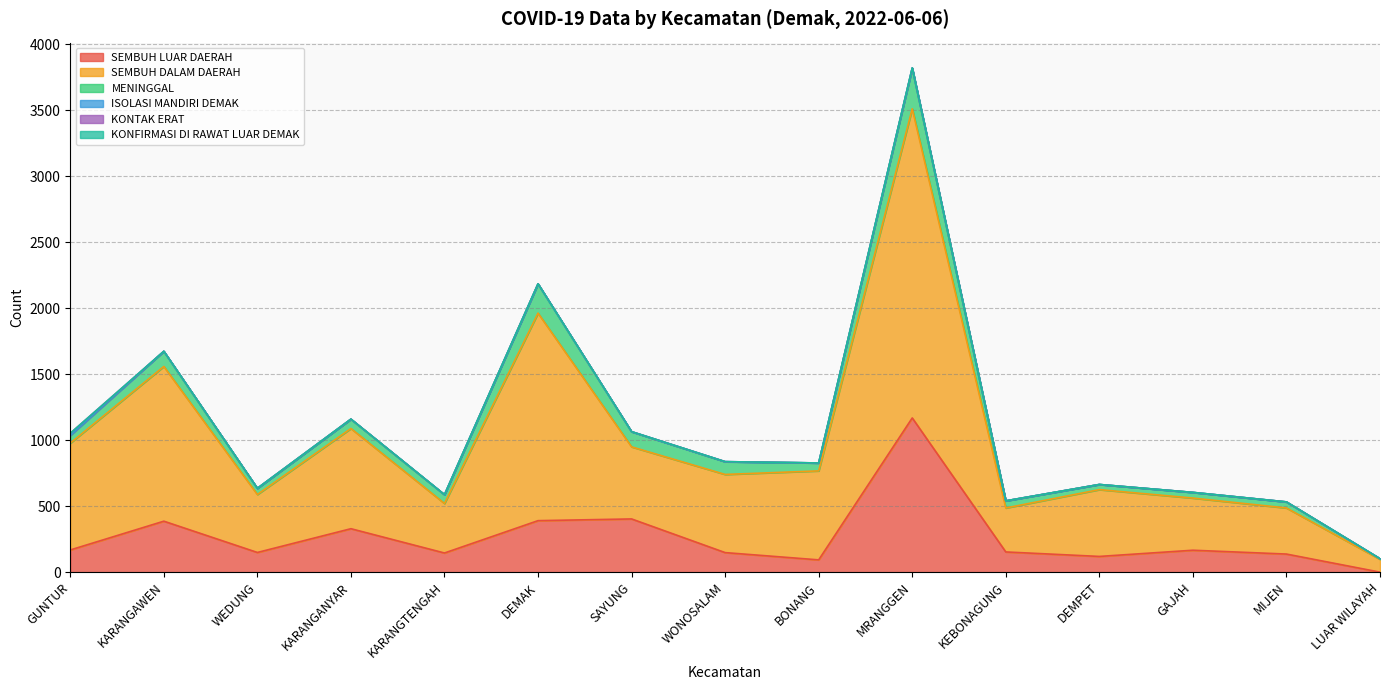

True or false: SEMBUH LUAR DAERAH and ISOLASI MANDIRI DEMAK intersect in this chart.

False